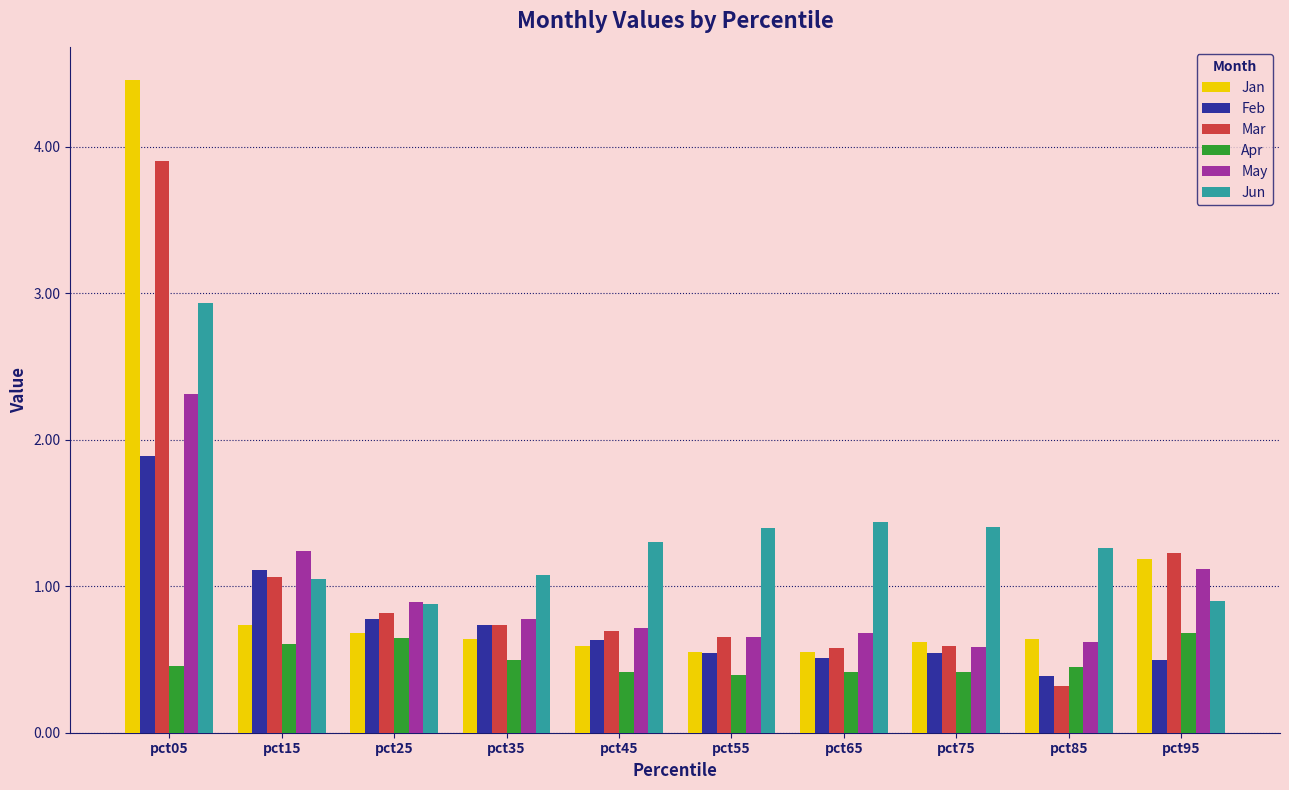

What is the value of the Jun bar at the 2nd from the left?

1.0